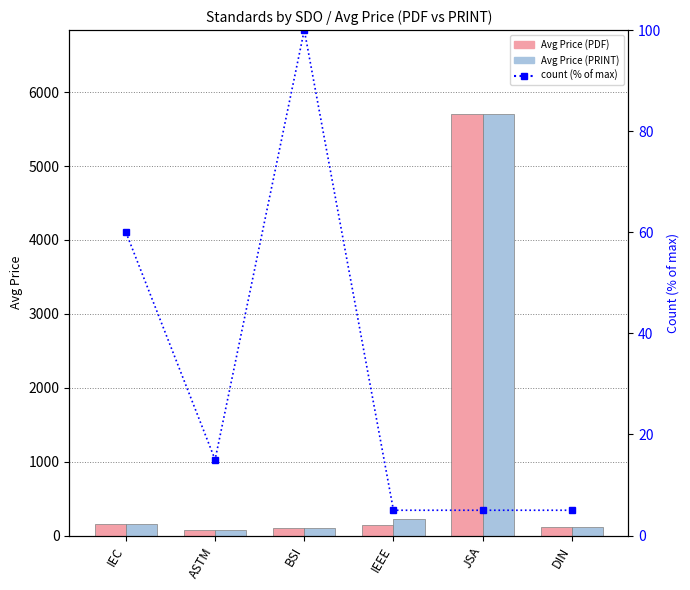

How many series are shown in this chart?

3